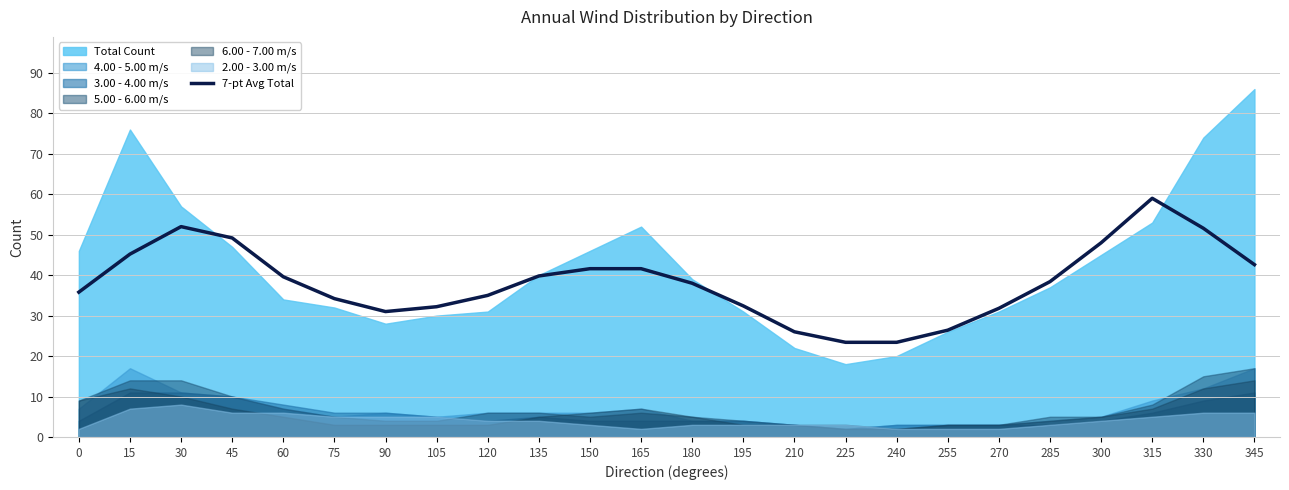

How many data points does each series have?

24